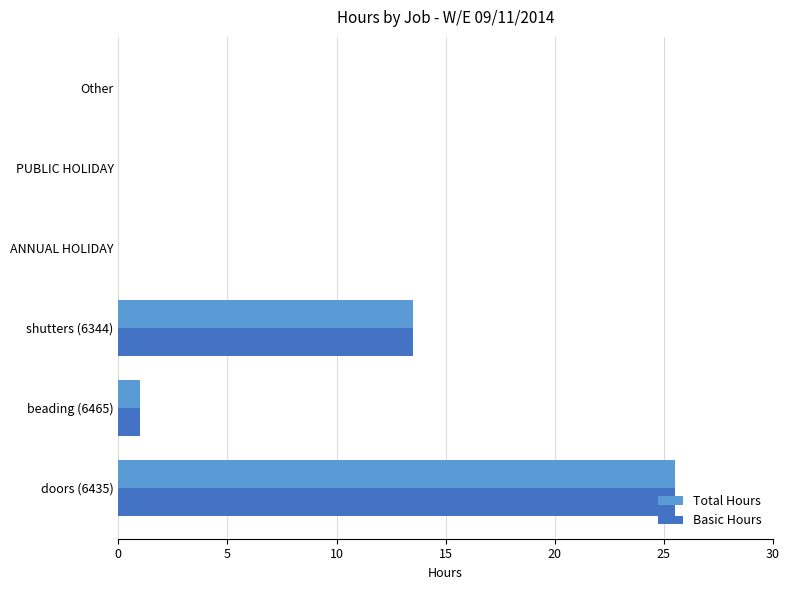

Is the value of Basic Hours at shutters (6344) greater than the value of Total Hours at Other?

Yes